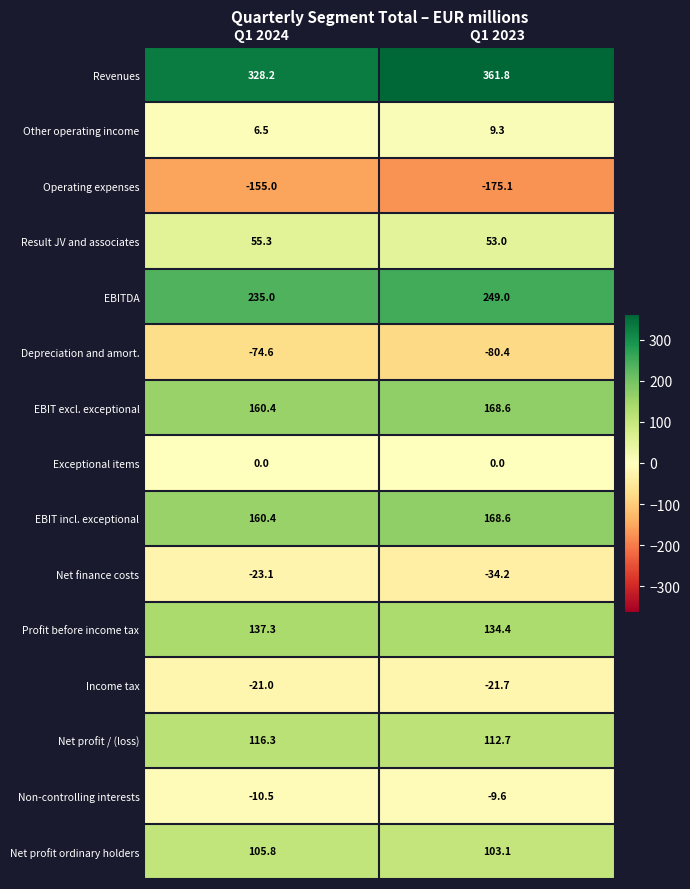

Rank the categories by EBIT incl. exceptional value from highest to lowest.

Q1 2023, Q1 2024